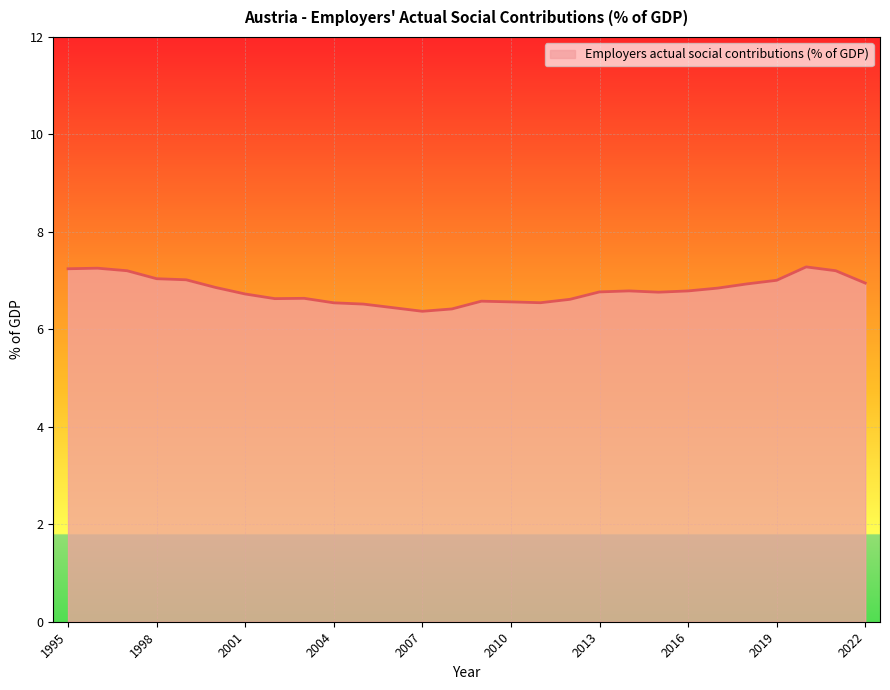

What is the minimum value shown in the chart?

6.4